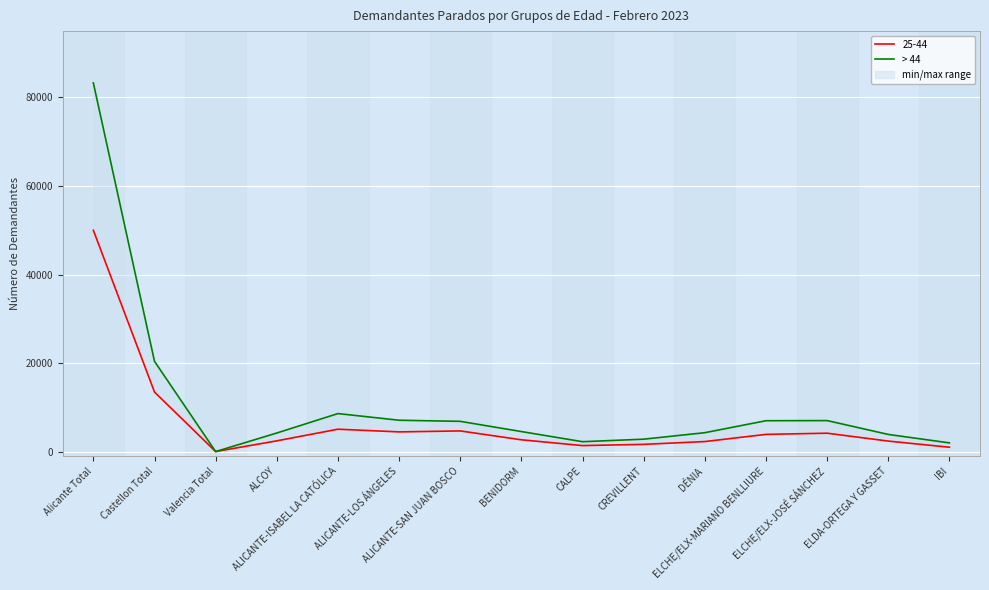

What position from the left is ELCHE/ELX-JOSÉ SÁNCHEZ?

13